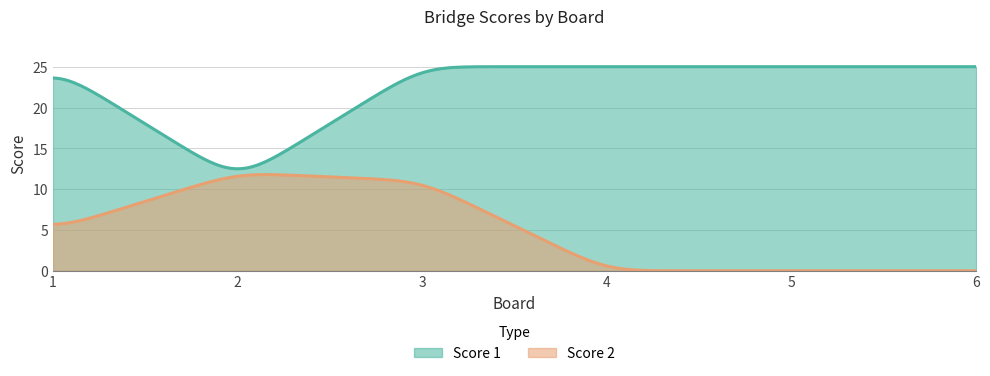

How many interior local peaks does the Score 2 series have?

1